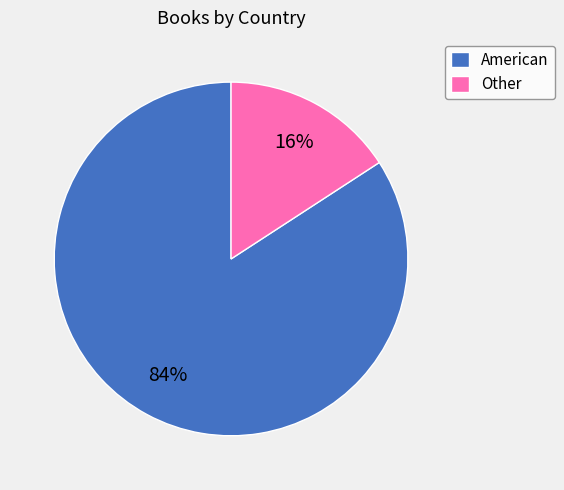

What percentage is the American slice, to the nearest percent?

84%